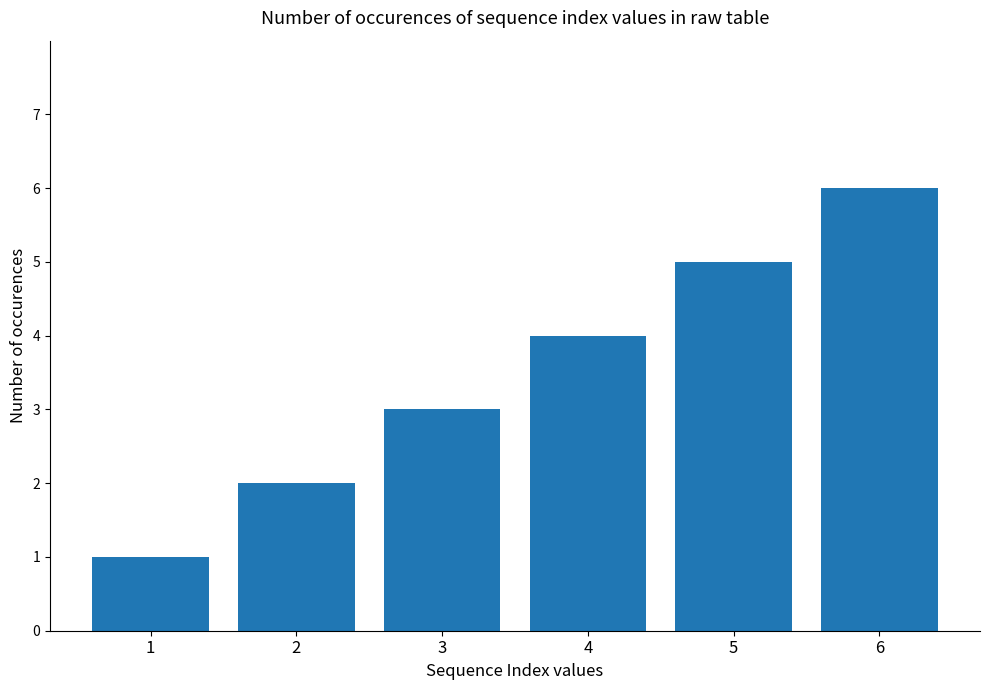

How many distinct data groups are displayed?

1